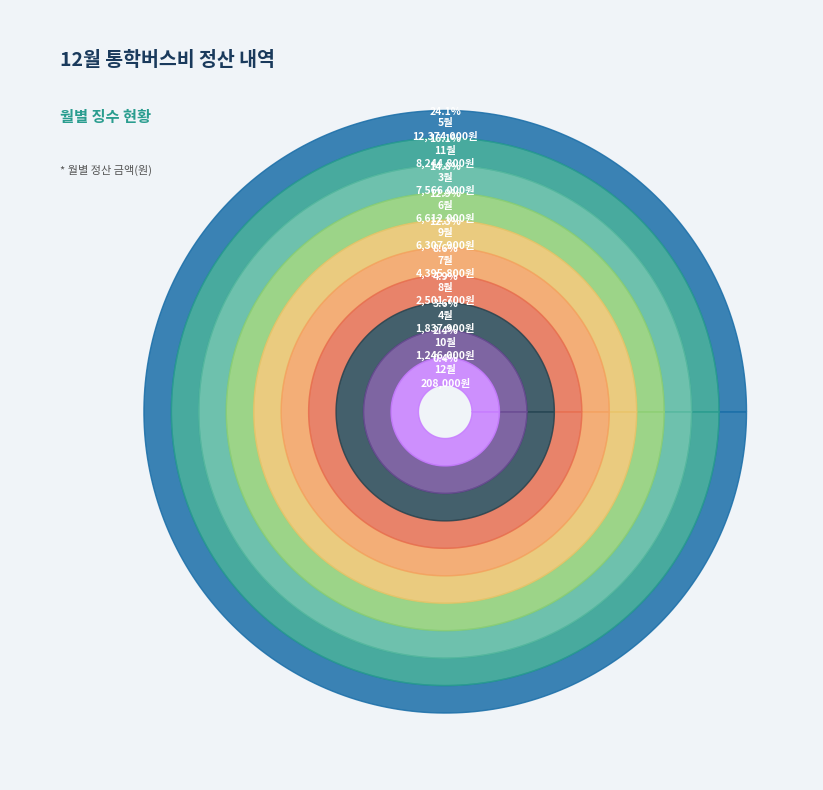

What is the smallest slice in the pie chart?

12월